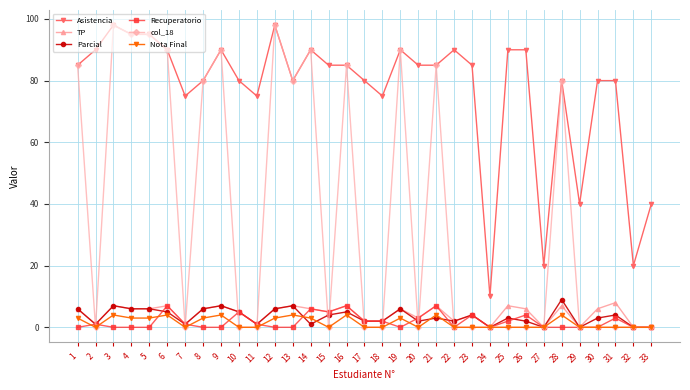

Is this an area chart (filled region under the line)?

No